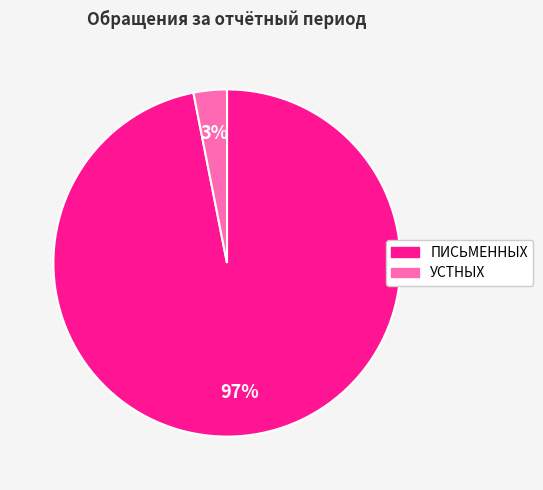

How many slices are in this pie chart?

2